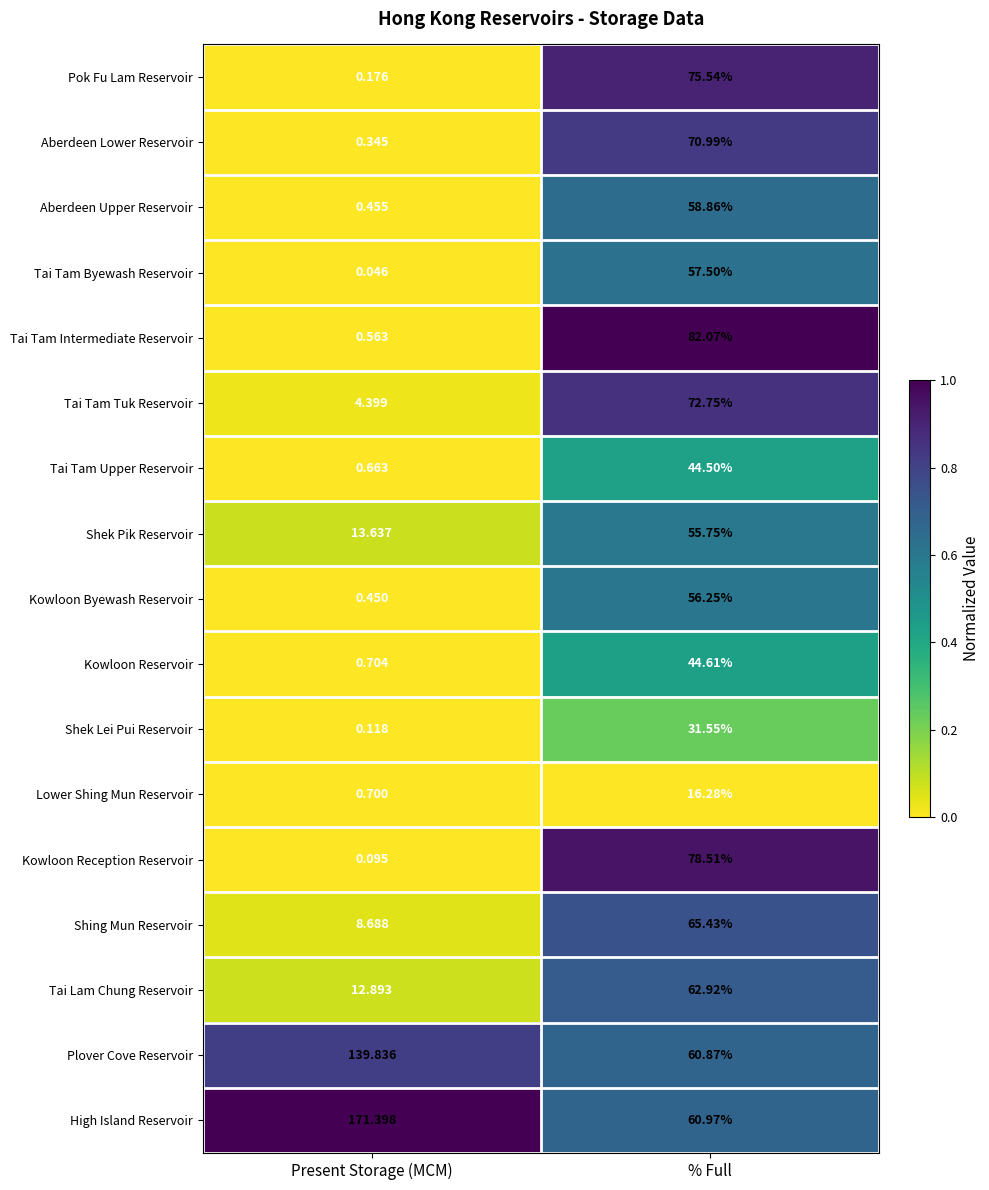

Rank the series at % Full from lowest to highest value.

Lower Shing Mun Reservoir, Shek Lei Pui Reservoir, Tai Tam Upper Reservoir, Kowloon Reservoir, Shek Pik Reservoir, Kowloon Byewash Reservoir, Tai Tam Byewash Reservoir, Aberdeen Upper Reservoir, Plover Cove Reservoir, High Island Reservoir, Tai Lam Chung Reservoir, Shing Mun Reservoir, Aberdeen Lower Reservoir, Tai Tam Tuk Reservoir, Pok Fu Lam Reservoir, Kowloon Reception Reservoir, Tai Tam Intermediate Reservoir